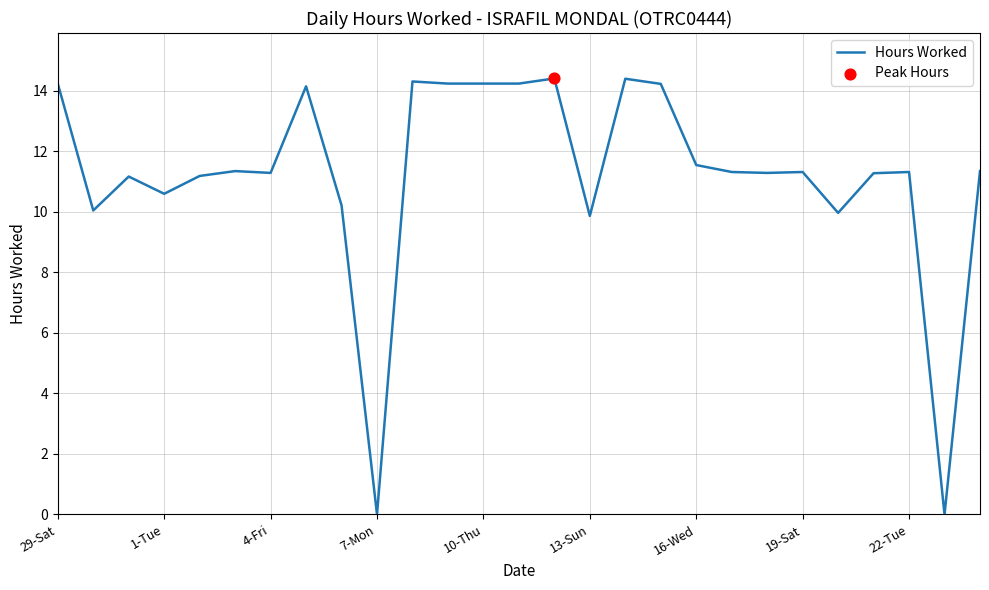

What is the maximum value shown in the chart?

14.4